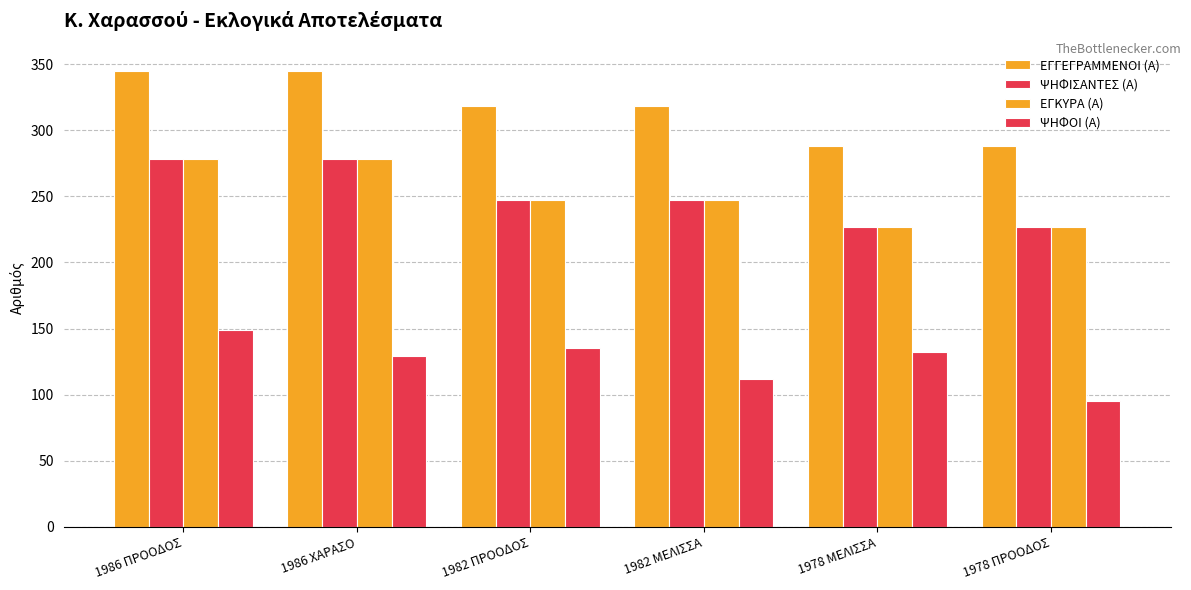

The ΕΓΚΥΡΑ (Α) series shows 312 at 1978 ΠΡΟΟΔΟΣ. True or false?

False